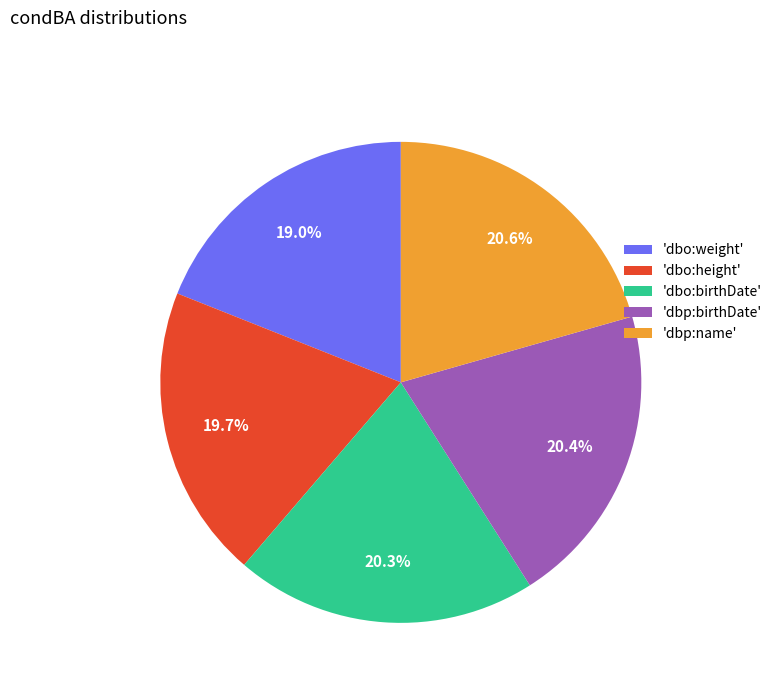

To the nearest percent, what is the difference between the largest and smallest slice percentages?

2%